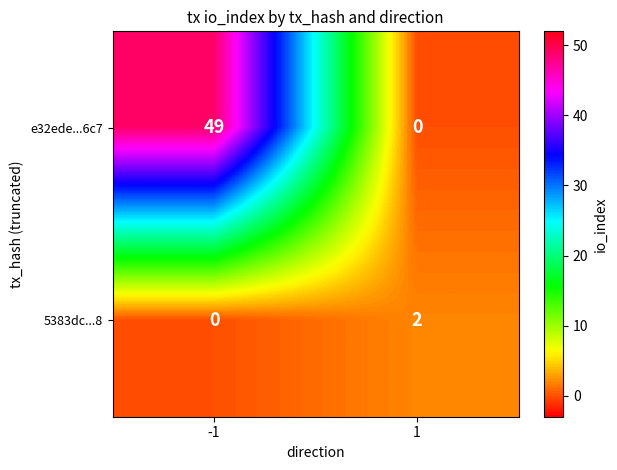

How many categories are shown in the chart?

2